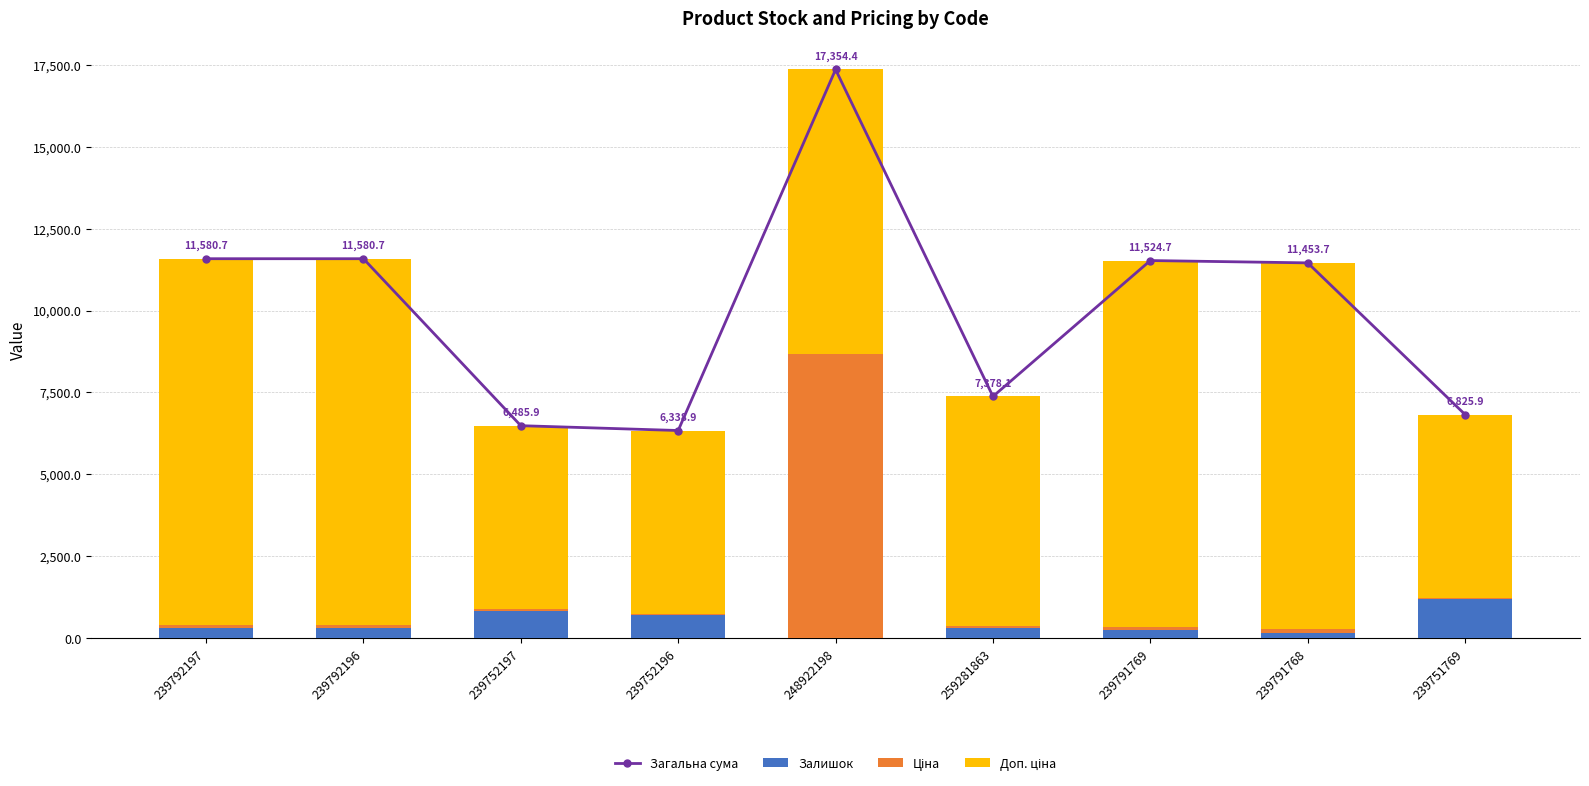

List the series in order of their peak value, lowest first.

Залишок, Ціна, Доп. ціна, Загальна сума